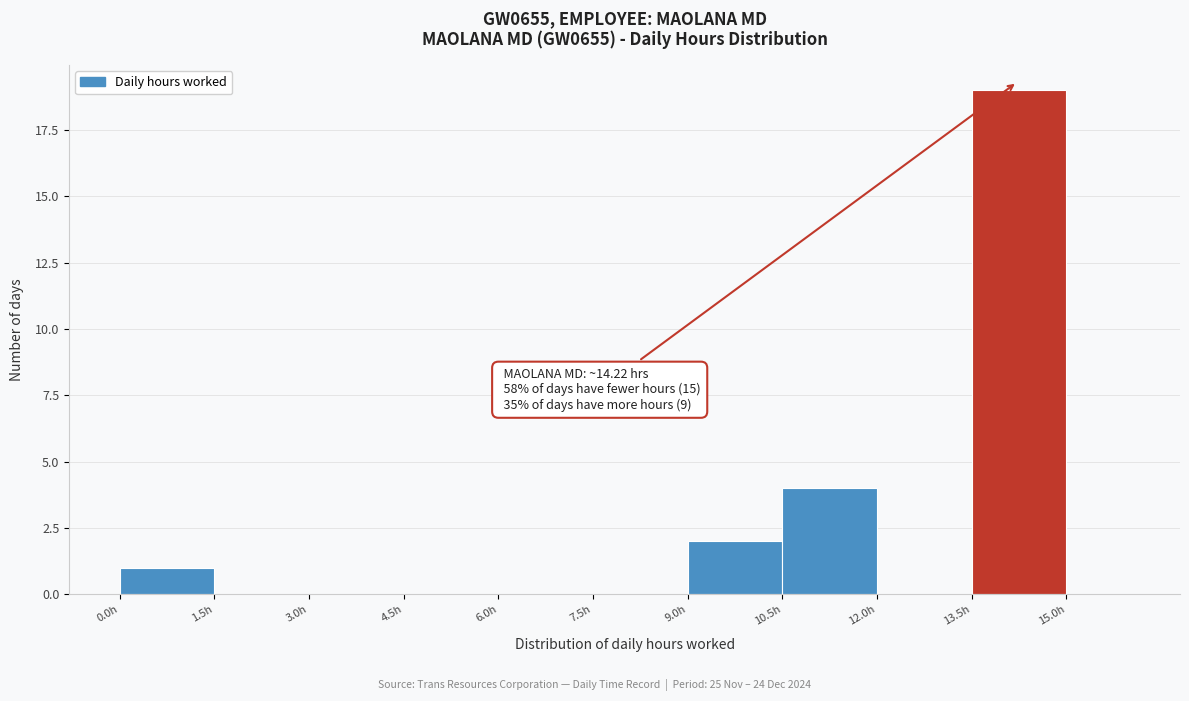

Which range on the x-axis has the tallest bar?

13.5 to 15.0